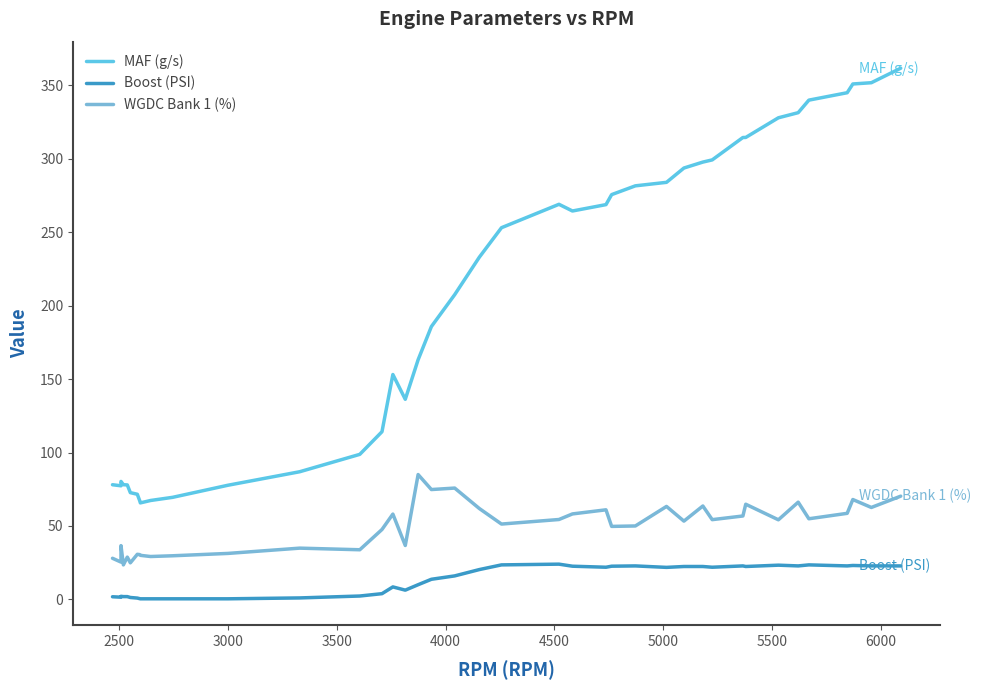

How many interior local valleys does the MAF (g/s) series have?

4